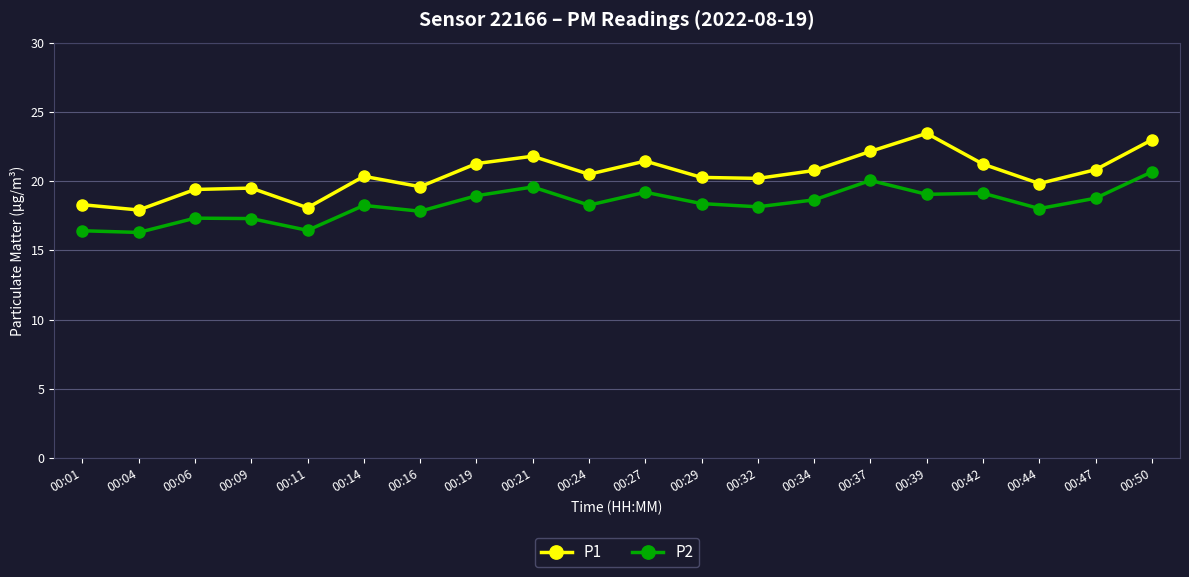

What is the maximum value for P2?

20.7